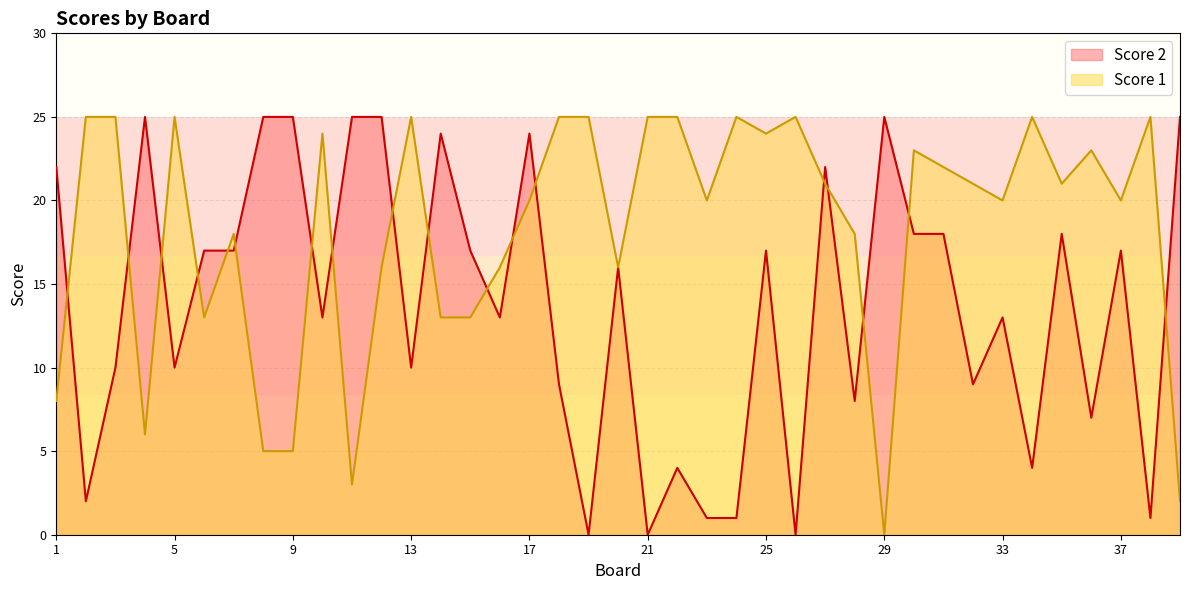

Which series has the largest total across all categories?

Score 1